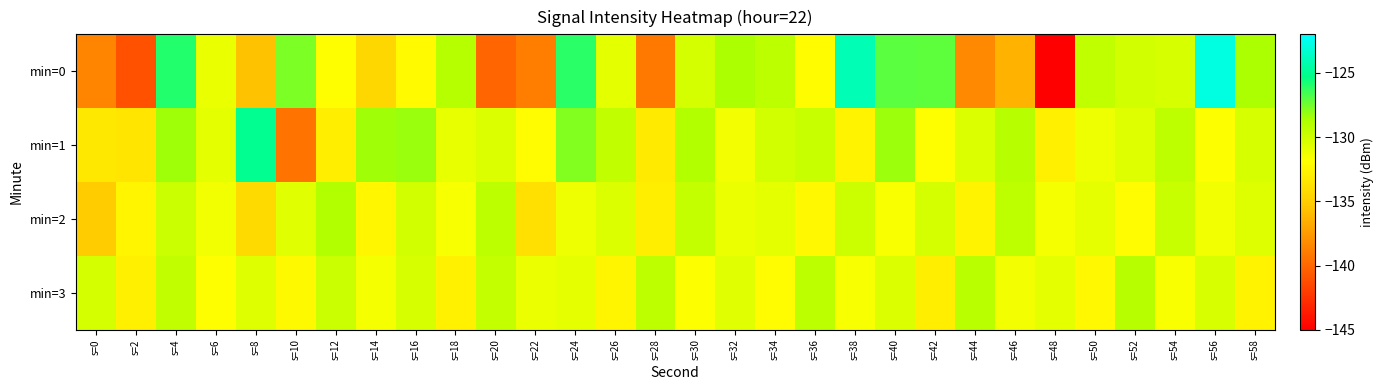

Reading right to left, what are all the values shown in this chart?

min=0: s=58=-128.7	s=56=-122.8	s=54=-130.3	s=52=-130.1	s=50=-129.5	s=48=-145.2	s=46=-136.4	s=44=-138.3	s=42=-127.1	s=40=-127.1	s=38=-124.1	s=36=-132.0	s=34=-129.3	s=32=-128.7	s=30=-130.2	s=28=-139.2	s=26=-130.8	s=24=-126.1	s=22=-138.9	s=20=-140.1	s=18=-129.1	s=16=-132.1	s=14=-134.4	s=12=-131.9	s=10=-127.7	s=8=-135.6	s=6=-131.0	s=4=-126.0	s=2=-141.0	s=0=-138.6
min=1: s=58=-130.3	s=56=-131.8	s=54=-129.4	s=52=-130.6	s=50=-131.2	s=48=-132.8	s=46=-129.1	s=44=-130.5	s=42=-131.9	s=40=-128.3	s=38=-132.6	s=36=-129.7	s=34=-130.1	s=32=-131.4	s=30=-128.9	s=28=-133.2	s=26=-129.5	s=24=-127.8	s=22=-132.1	s=20=-130.5	s=18=-131.0	s=16=-128.3	s=14=-128.4	s=12=-132.9	s=10=-139.4	s=8=-125.1	s=6=-130.8	s=4=-128.4	s=2=-133.5	s=0=-133.3
min=2: s=58=-130.6	s=56=-131.3	s=54=-129.7	s=52=-132.1	s=50=-130.9	s=48=-131.5	s=46=-129.4	s=44=-132.6	s=42=-130.2	s=40=-131.7	s=38=-129.9	s=36=-132.3	s=34=-130.8	s=32=-131.1	s=30=-129.6	s=28=-132.9	s=26=-130.5	s=24=-131.2	s=22=-133.8	s=20=-129.3	s=18=-131.6	s=16=-130.1	s=14=-132.4	s=12=-128.9	s=10=-130.7	s=8=-134.2	s=6=-131.3	s=4=-129.8	s=2=-132.5	s=0=-135.1
min=3: s=58=-132.6	s=56=-130.4	s=54=-131.7	s=52=-129.1	s=50=-132.3	s=48=-130.8	s=46=-131.4	s=44=-129.2	s=42=-132.9	s=40=-130.5	s=38=-131.6	s=36=-129.3	s=34=-132.1	s=32=-130.7	s=30=-131.8	s=28=-129.4	s=26=-132.5	s=24=-130.9	s=22=-131.1	s=20=-129.6	s=18=-132.7	s=16=-130.3	s=14=-131.5	s=12=-129.8	s=10=-132.2	s=8=-130.6	s=6=-131.9	s=4=-129.5	s=2=-132.8	s=0=-130.2